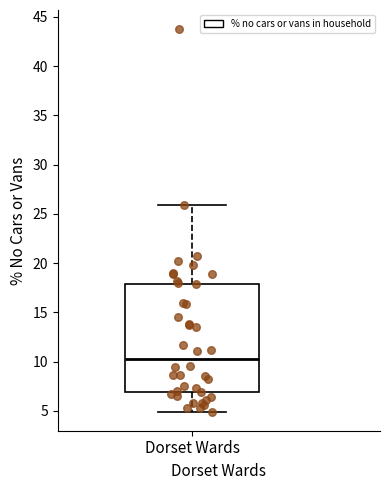

Transcribe this box plot: give where the median line is, the range the box spans, and where the two whiskers end, as read against the y-axis. The values are not printed on the chart, so give them approximately, as read against the axis.

median 10.5, box 7.0 to 18.0, whiskers 5.0 to 26.0